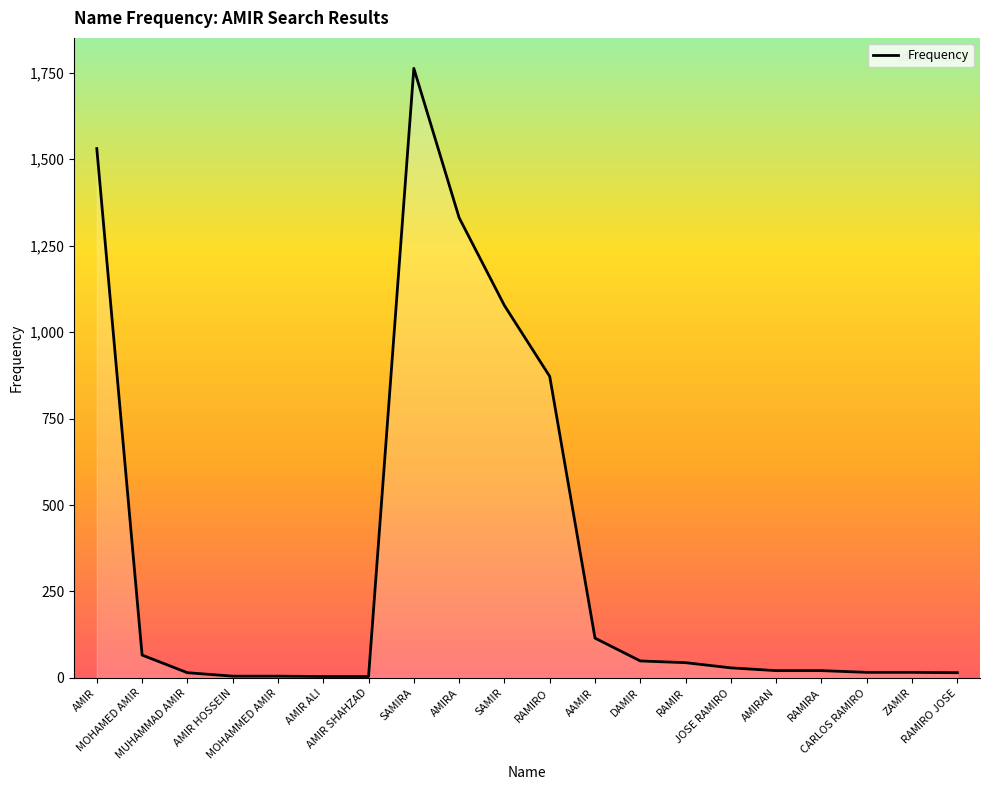

What is the maximum value shown in the chart?

1763